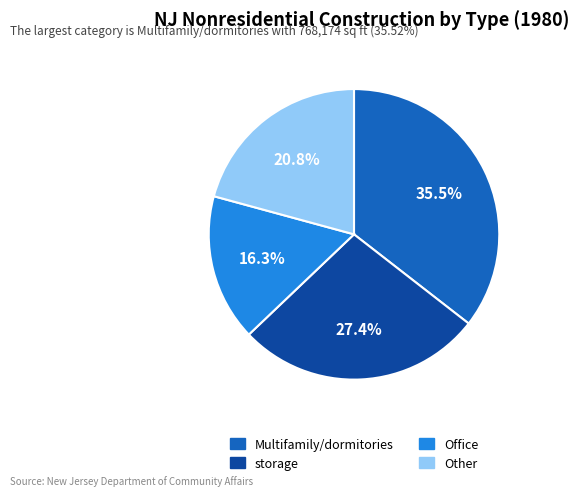

Is there any slice that represents more than half of the pie?

No